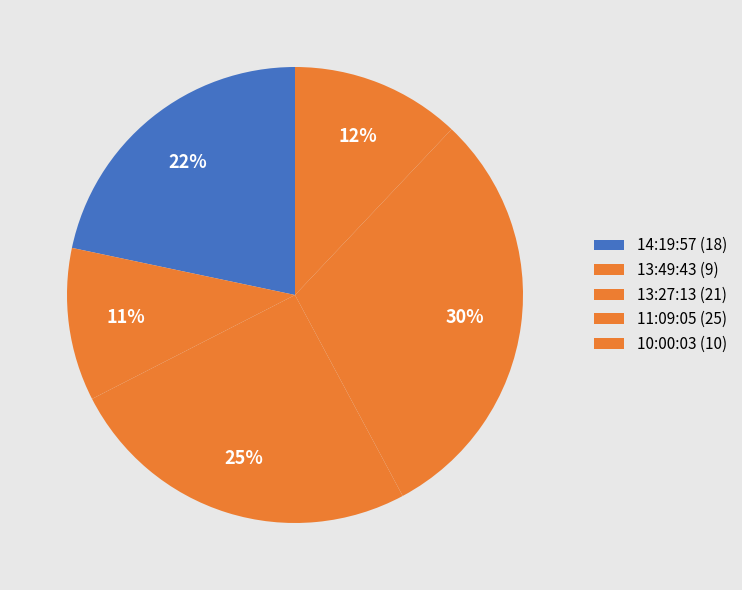

Does any single category account for the majority?

No